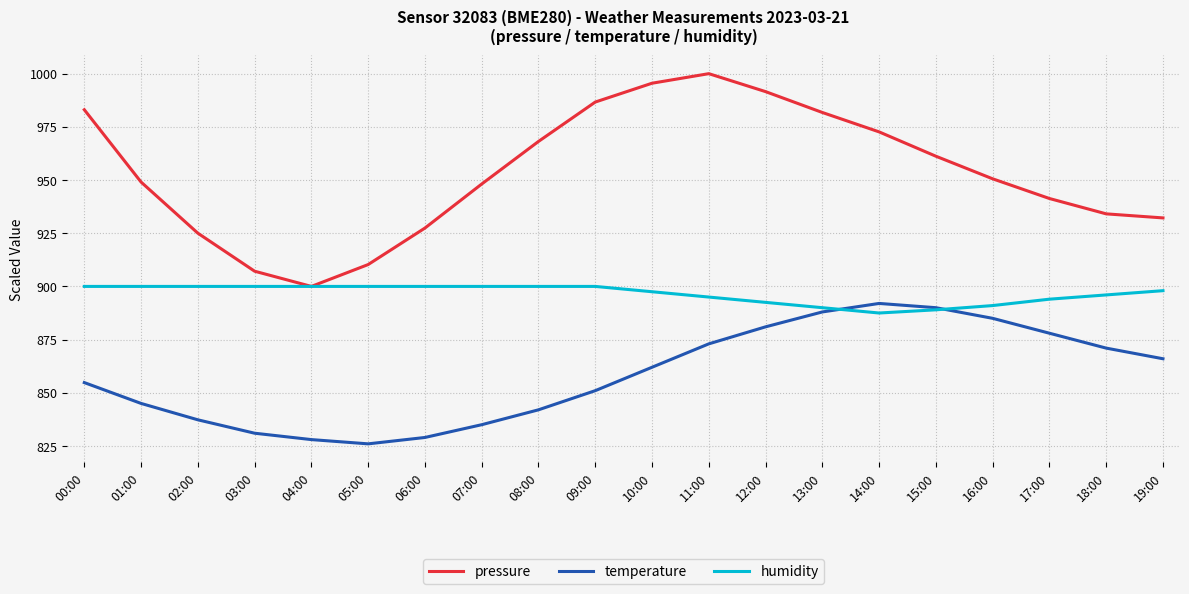

True or false: temperature and pressure intersect in this chart.

False